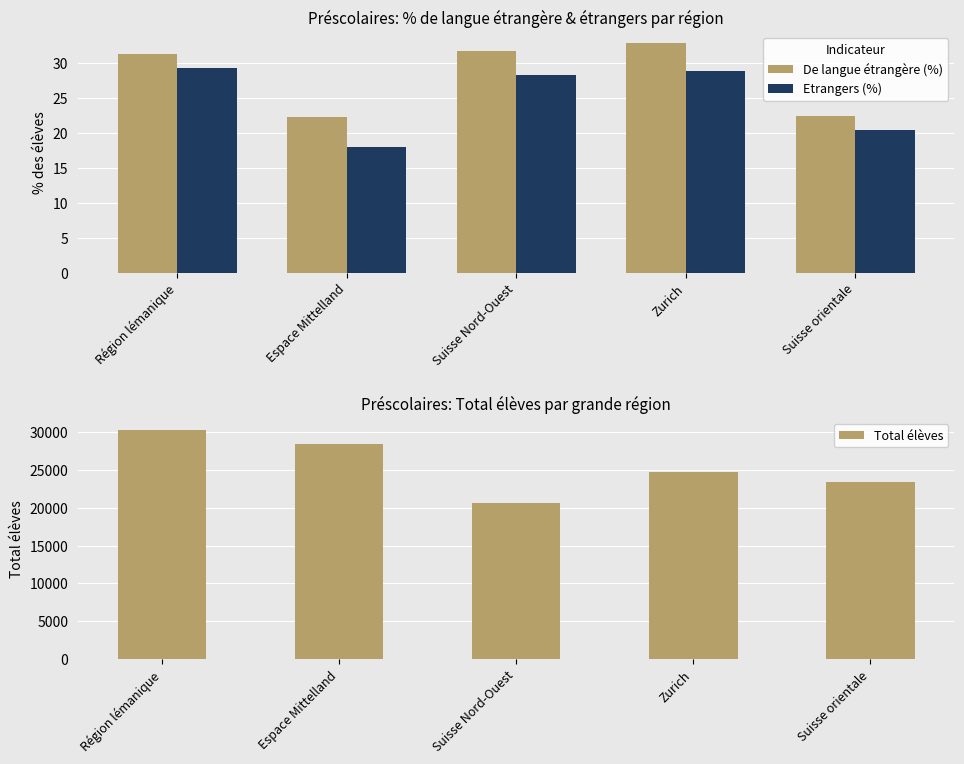

Does the chart contain stacked bars?

No